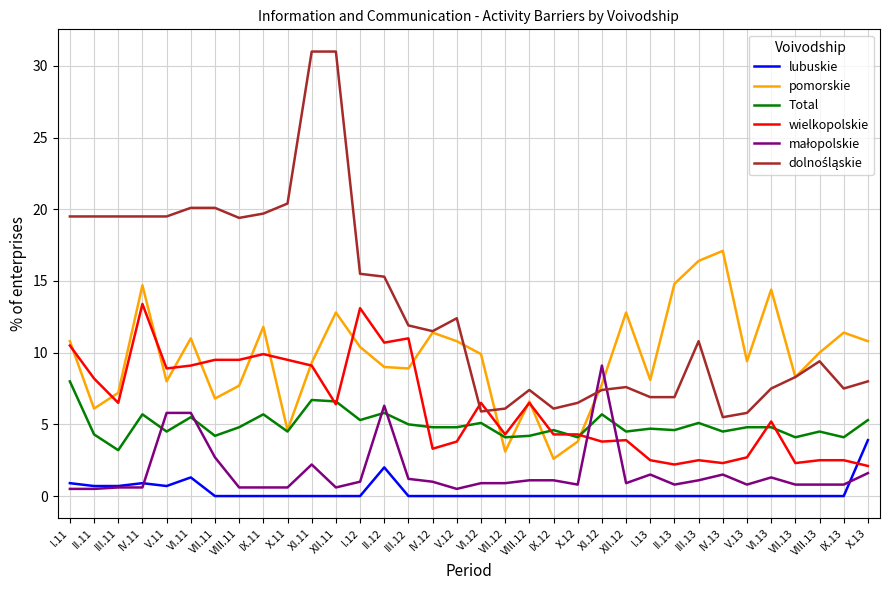

What is the greatest value displayed?

31.0